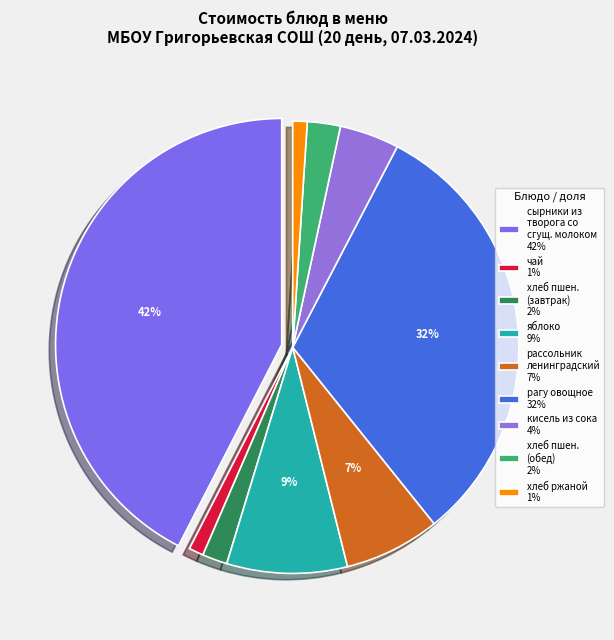

How many slices are in this pie chart?

9